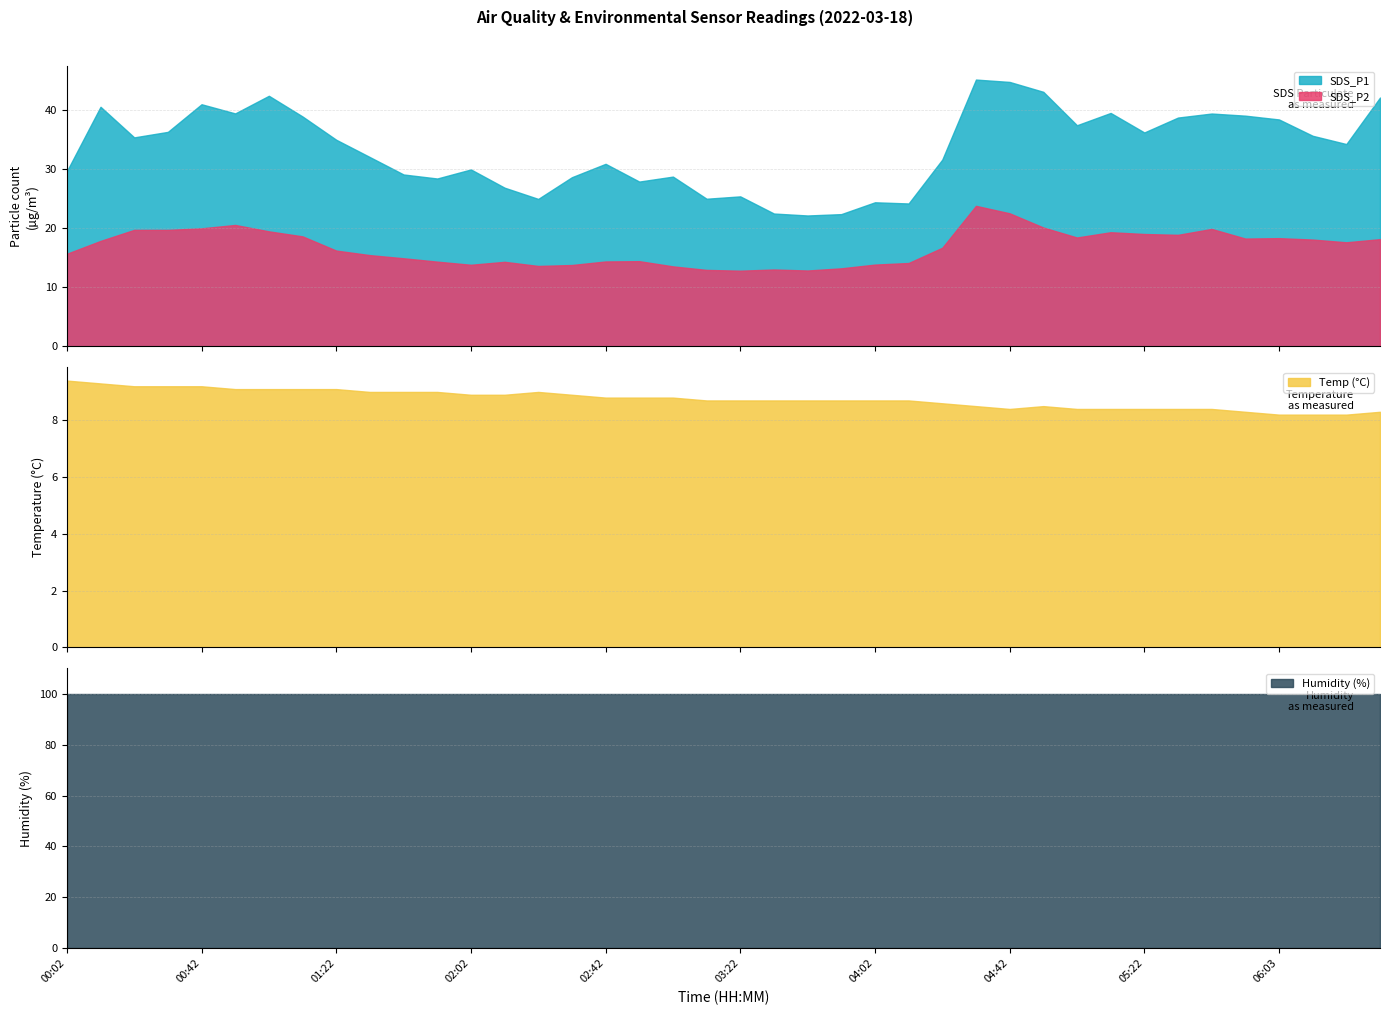

How many interior local peaks does the Temp series have?

2